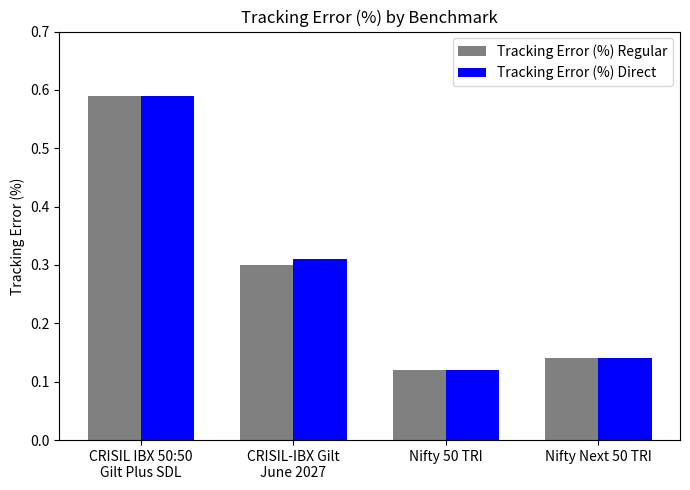

Which category has the lowest value across all series?

Nifty 50 TRI